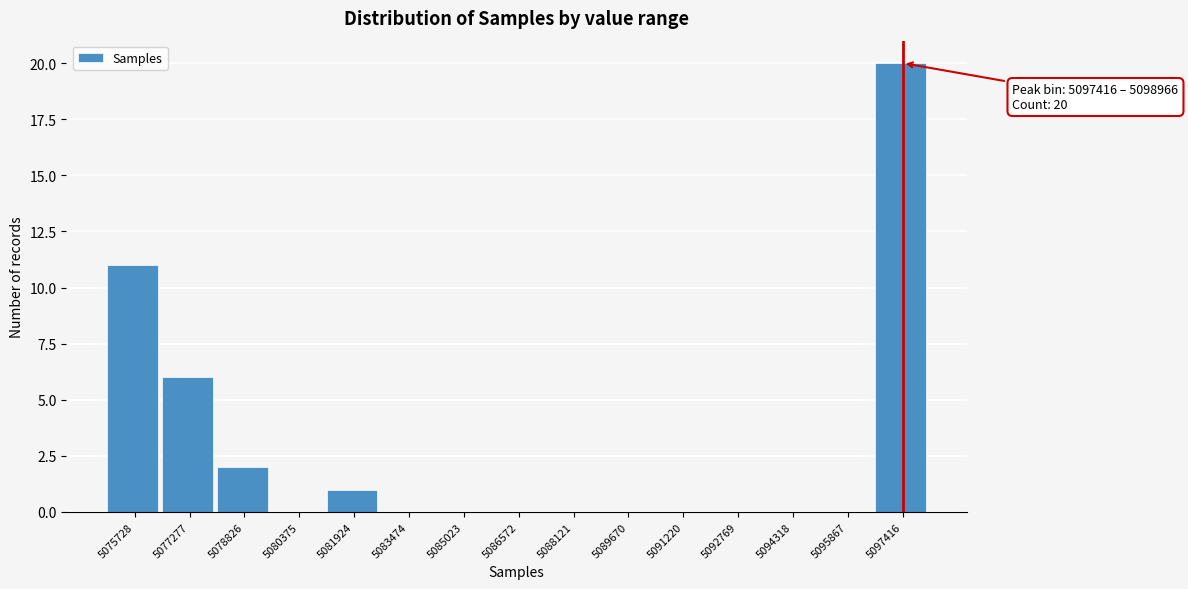

What is the sum of all values?

40